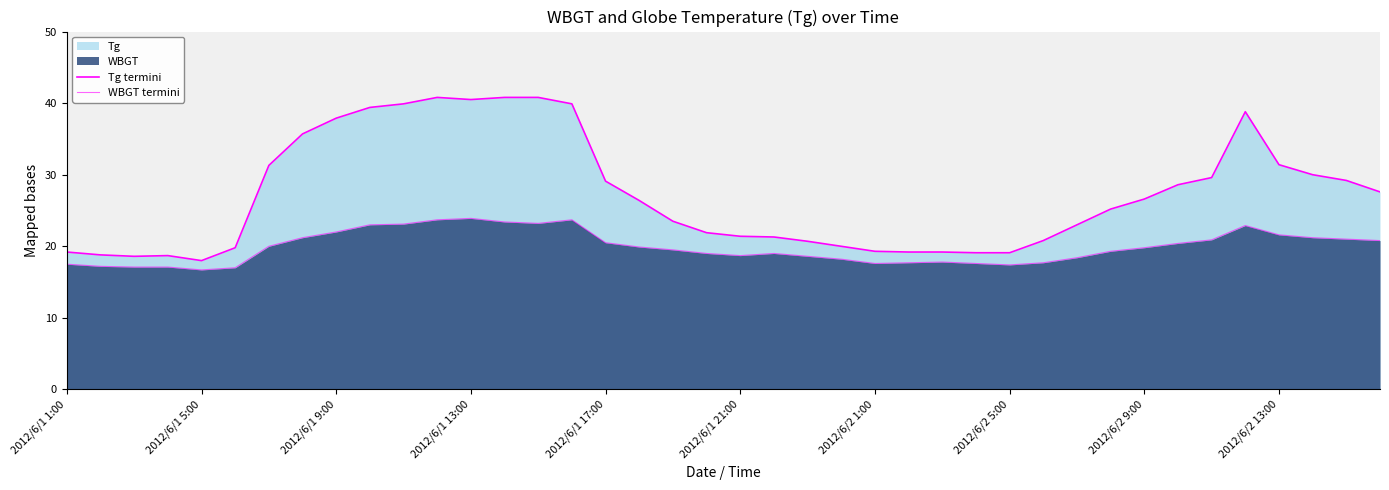

Which series has the largest total across all categories?

Tg termini